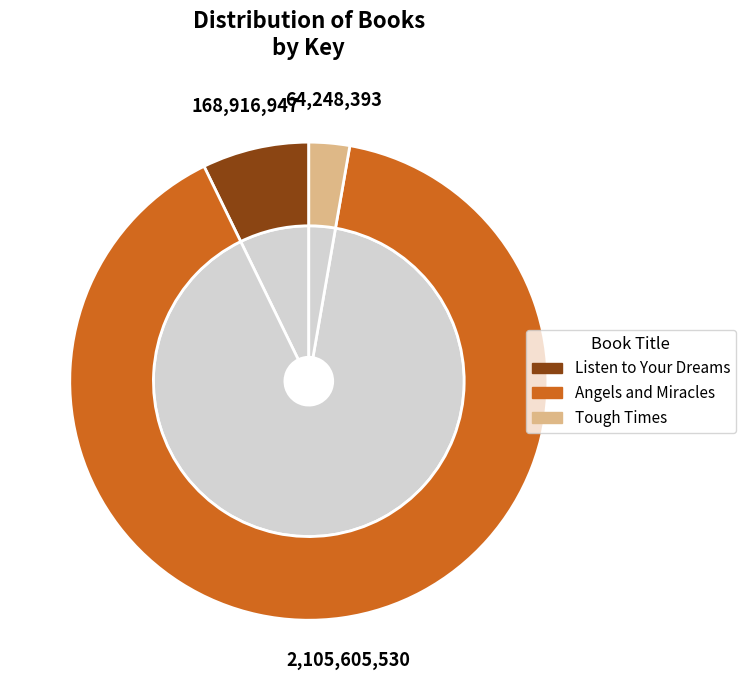

What percentage do Angels and Miracles and Tough Times together represent?

92.8%